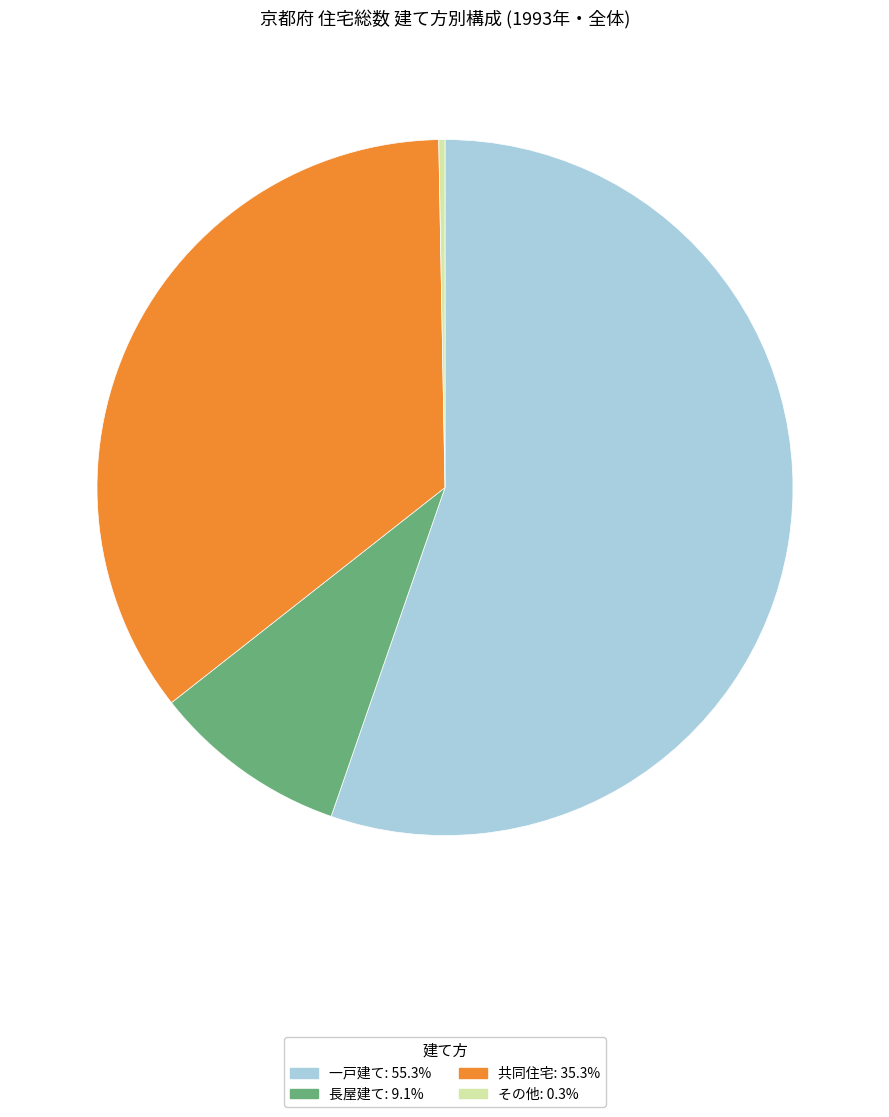

Is it true that その他 is 0% of the pie?

True